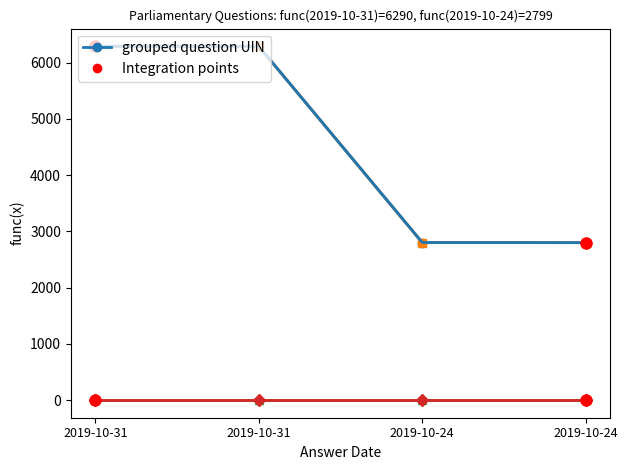

Which series has the largest total across all categories?

grouped question UIN